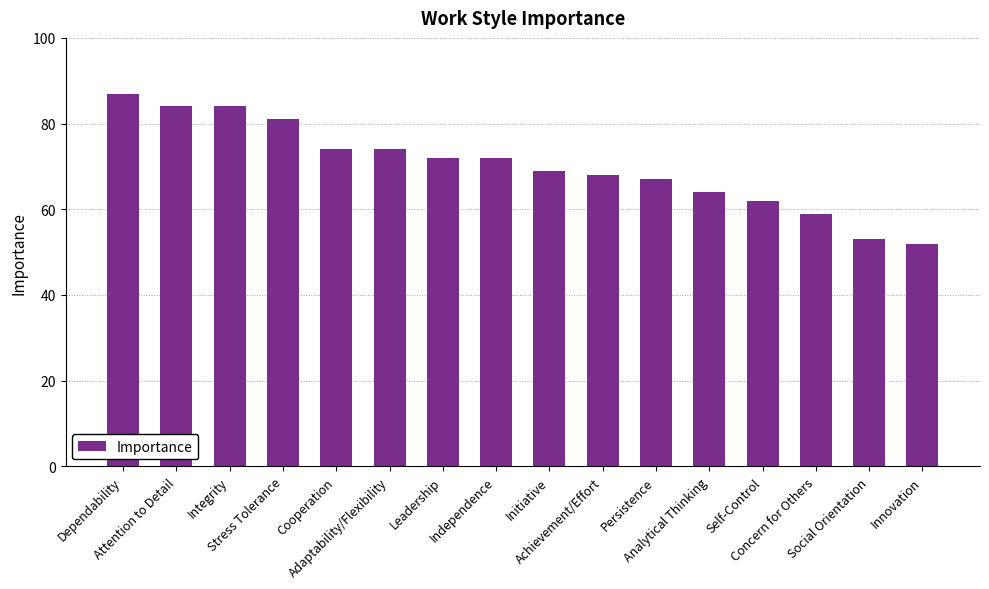

Count the number of data series in this chart.

1